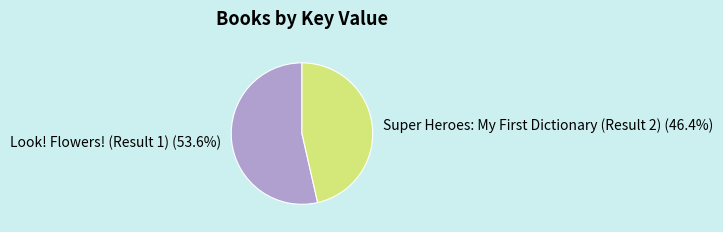

How many slices are in this pie chart?

2